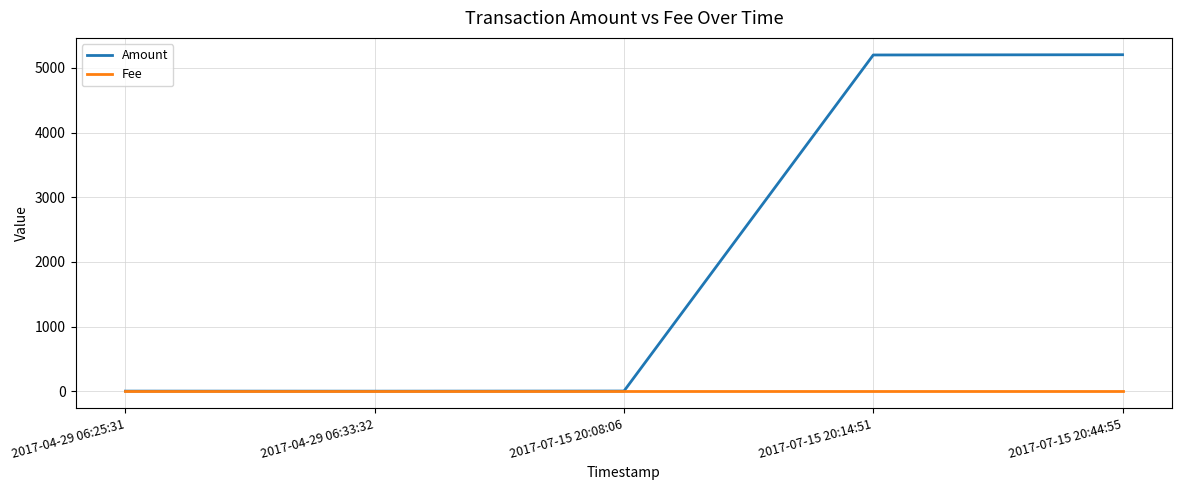

At how many categories does at least one series exceed 1020?

2